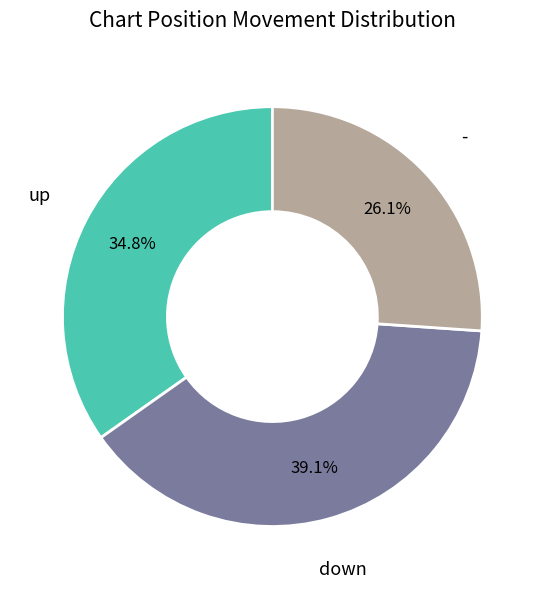

Is there a majority slice in this chart?

No